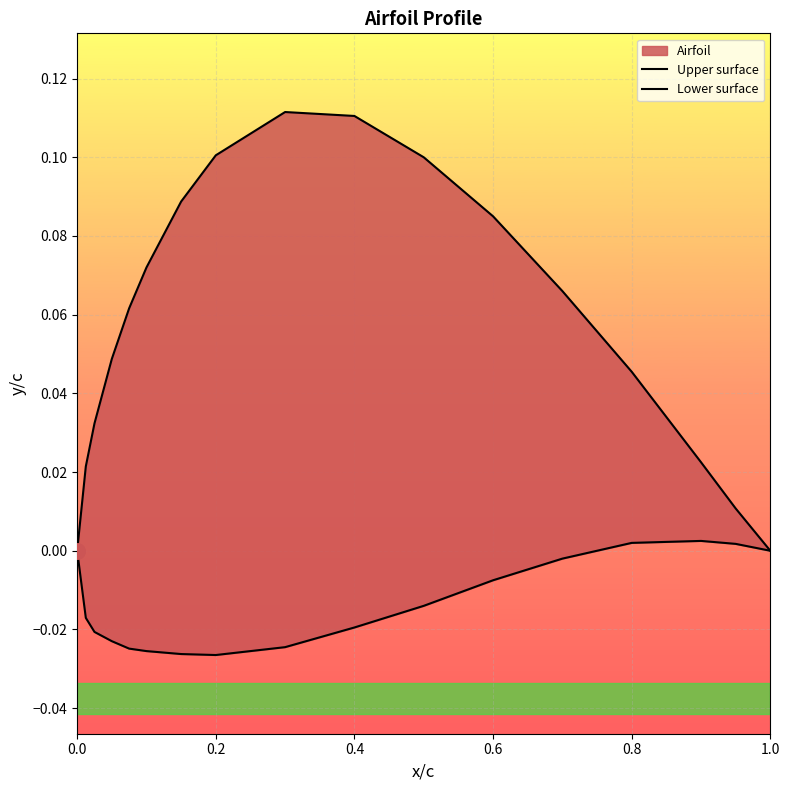

Which series reaches the minimum Y coordinate?

Lower surface